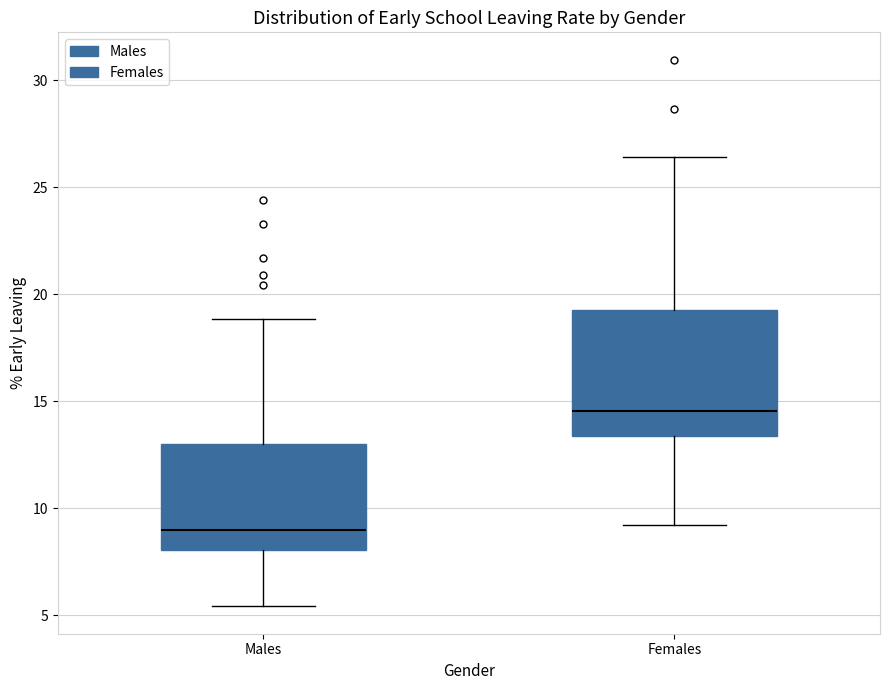

Which box's median line is the highest?

Females